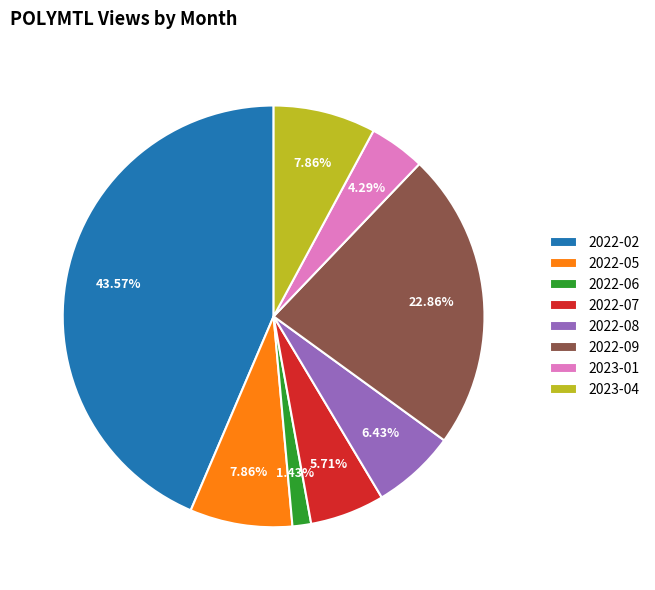

Is 2023-04 the majority of the pie?

No